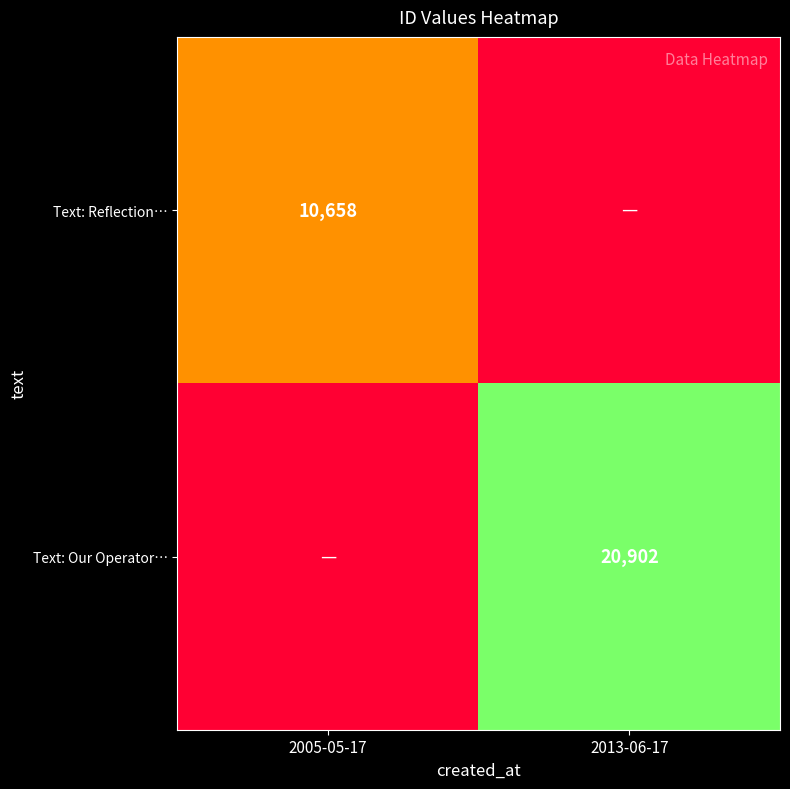

Is it true that Text: Our Operator… equals 20902 at 2013-06-17?

True